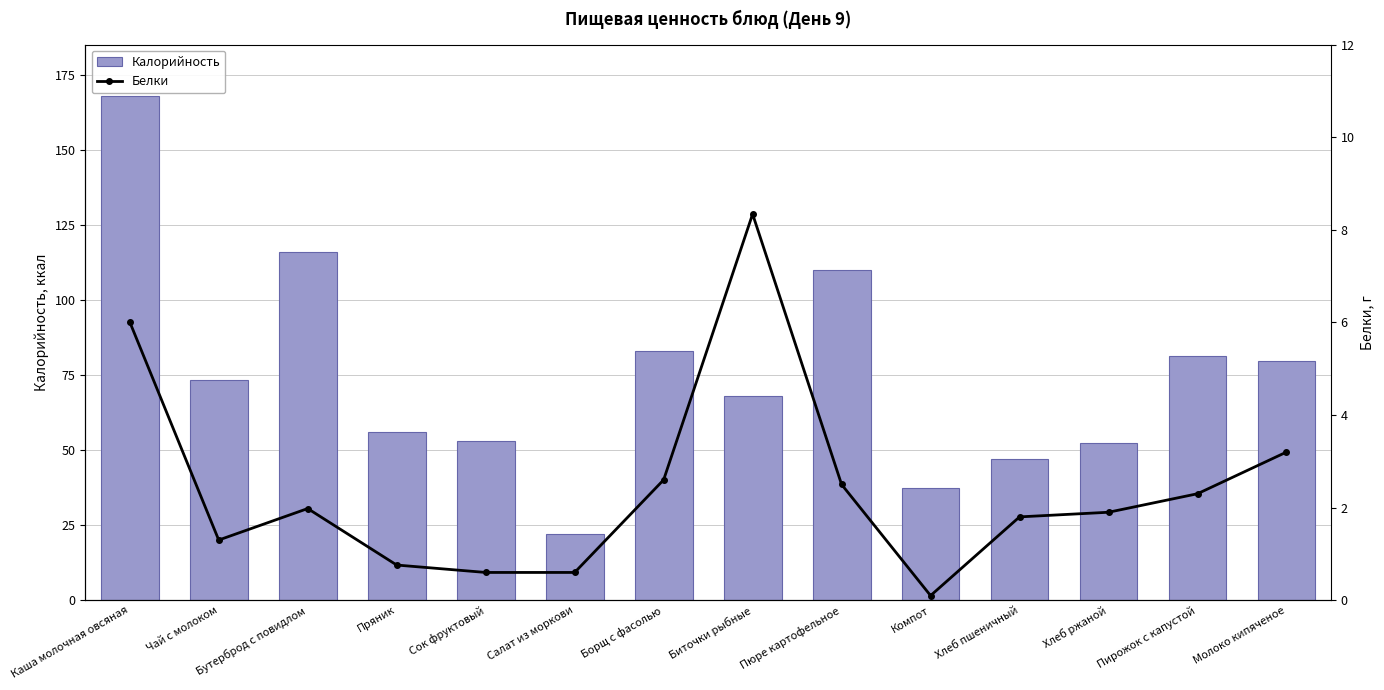

What position from the right is Хлеб пшеничный?

4